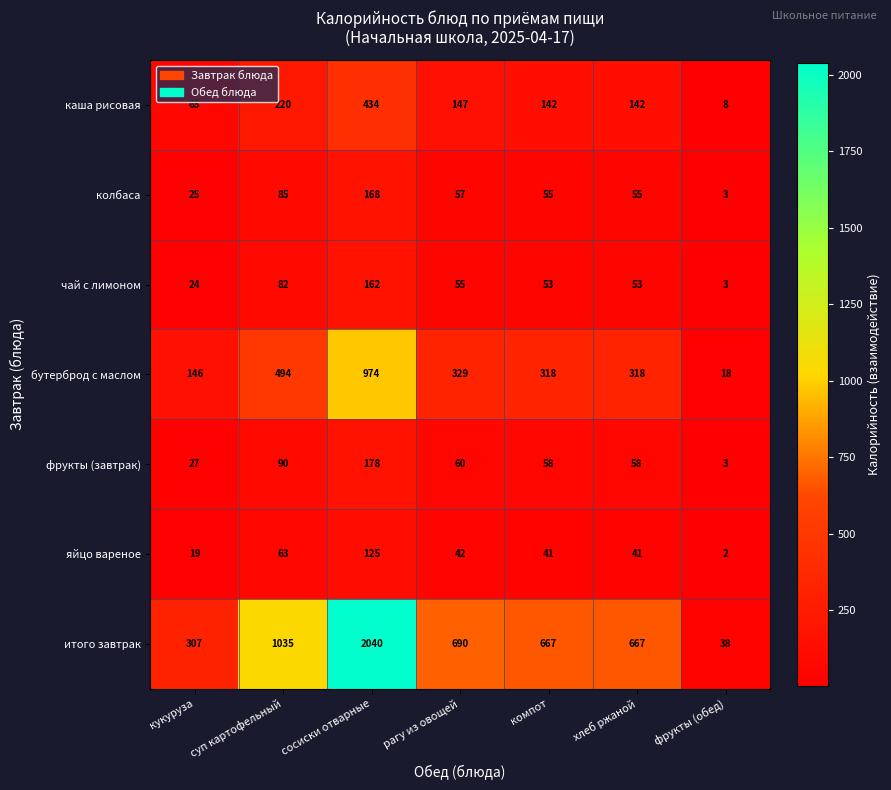

How many series are shown in this chart?

7